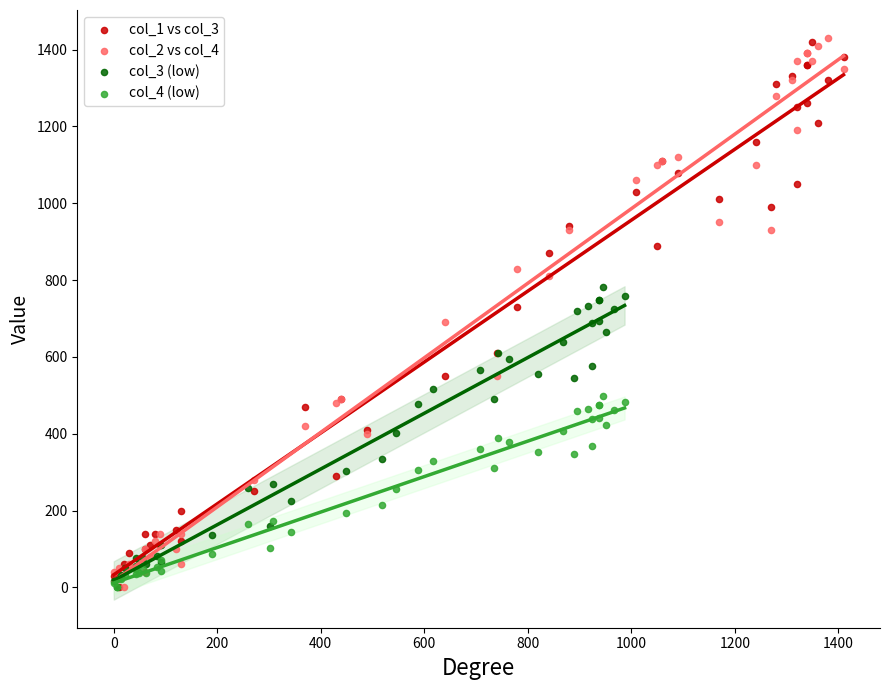

What are all the series names shown in the legend?

col_1 vs col_3, col_2 vs col_4, col_3 (low), col_4 (low)